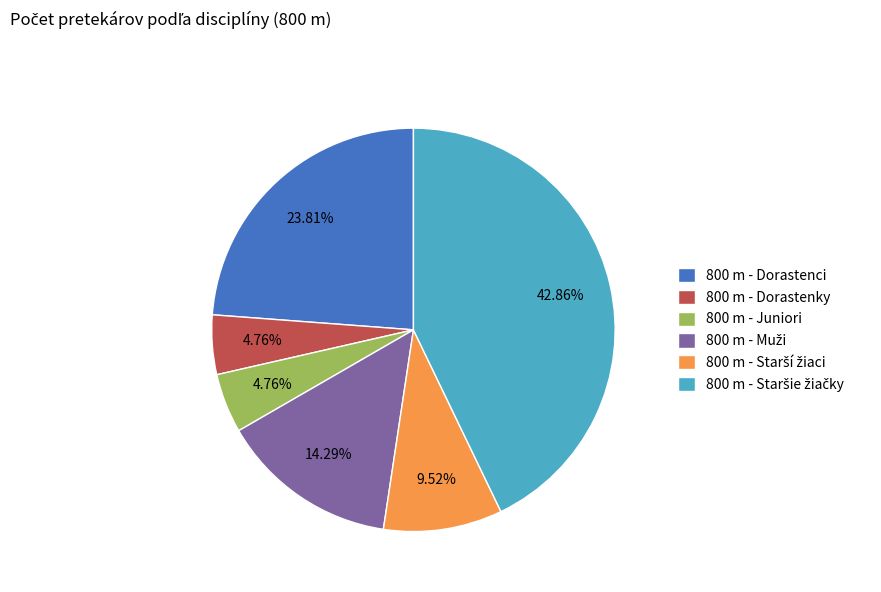

To the nearest percent, what is the difference between the largest and smallest slice percentages?

38%